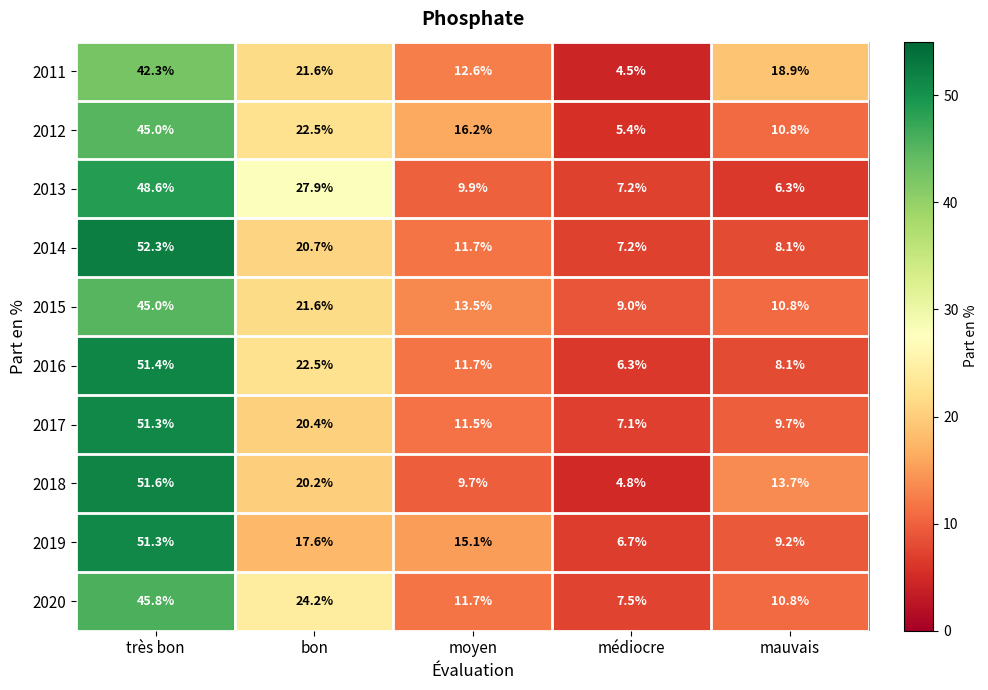

At how many categories does at least one series exceed 6?

5